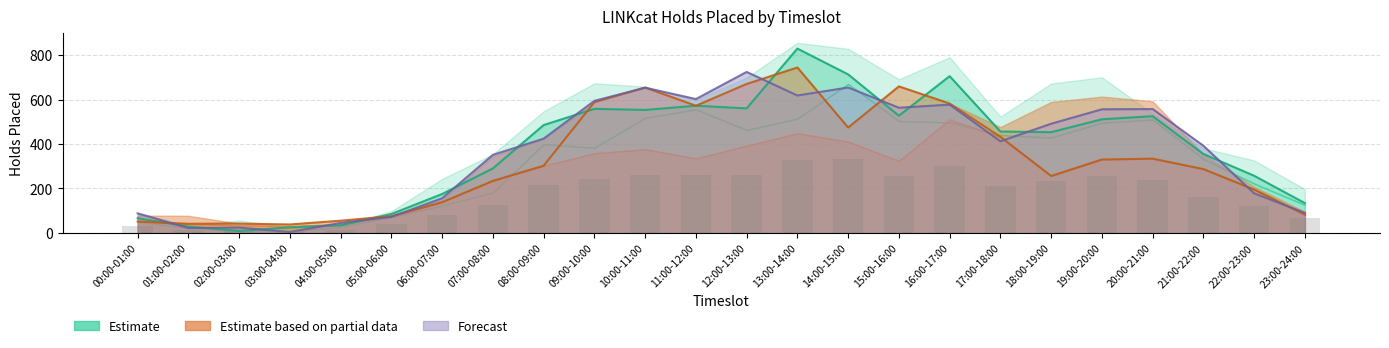

How many bars are there in each group?

3